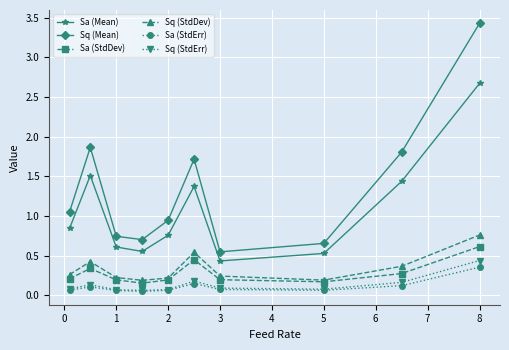

At how many categories does at least one series exceed 0?

10